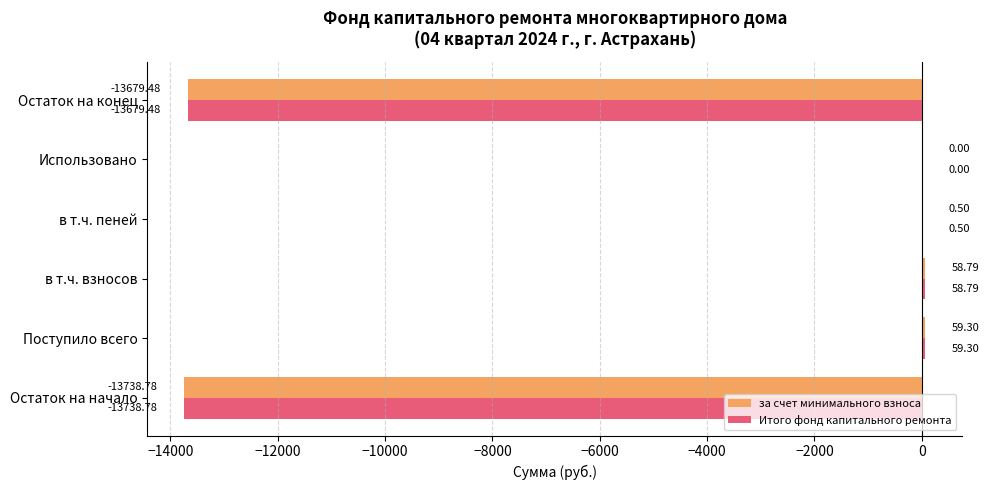

What is the sum of all Итого фонд капитального ремонта values?

-27299.7